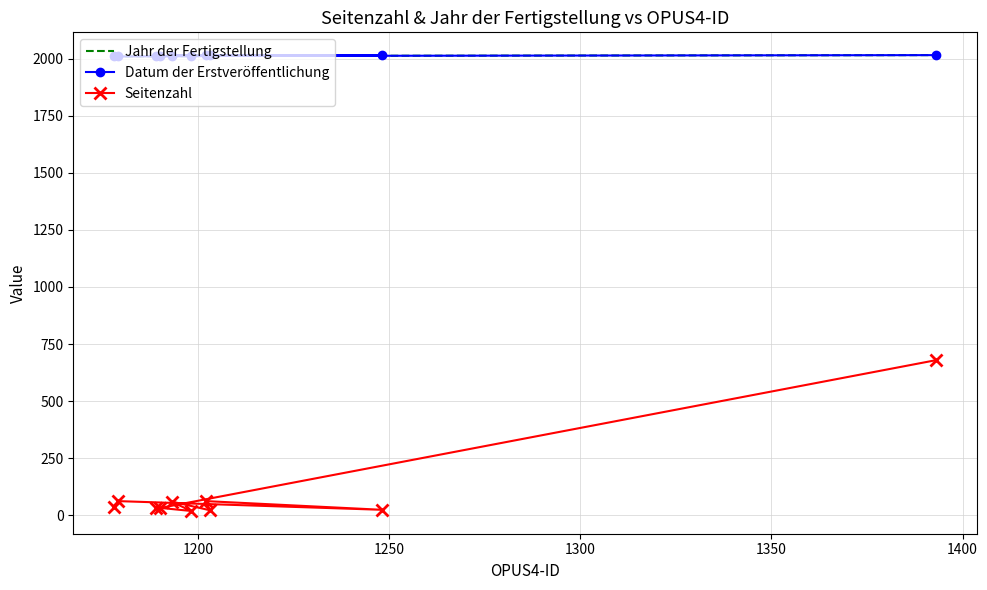

How many values in the Jahr der Fertigstellung series exceed 2013?

4